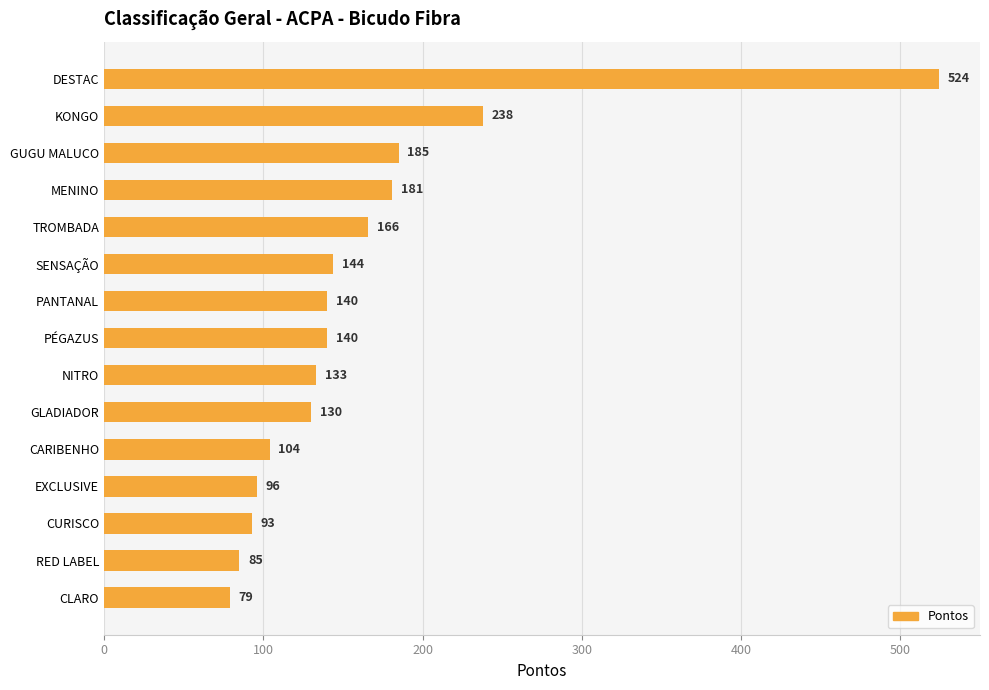

Count the number of categories in the chart.

15